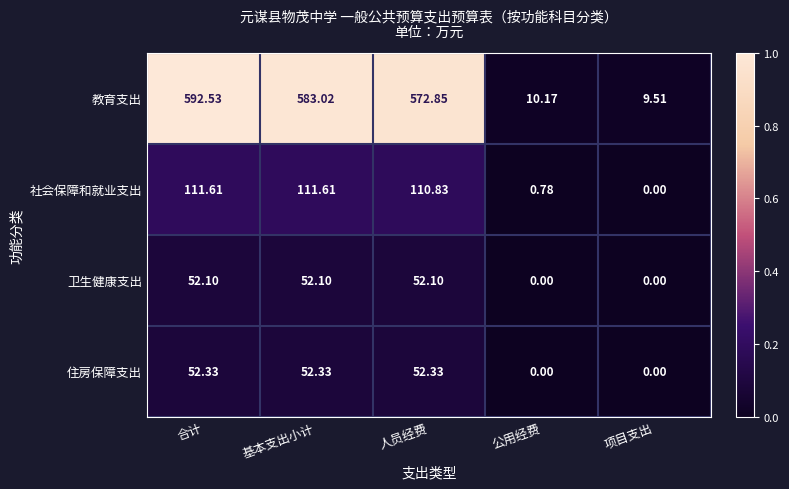

Which series has the largest range (max minus min)?

教育支出